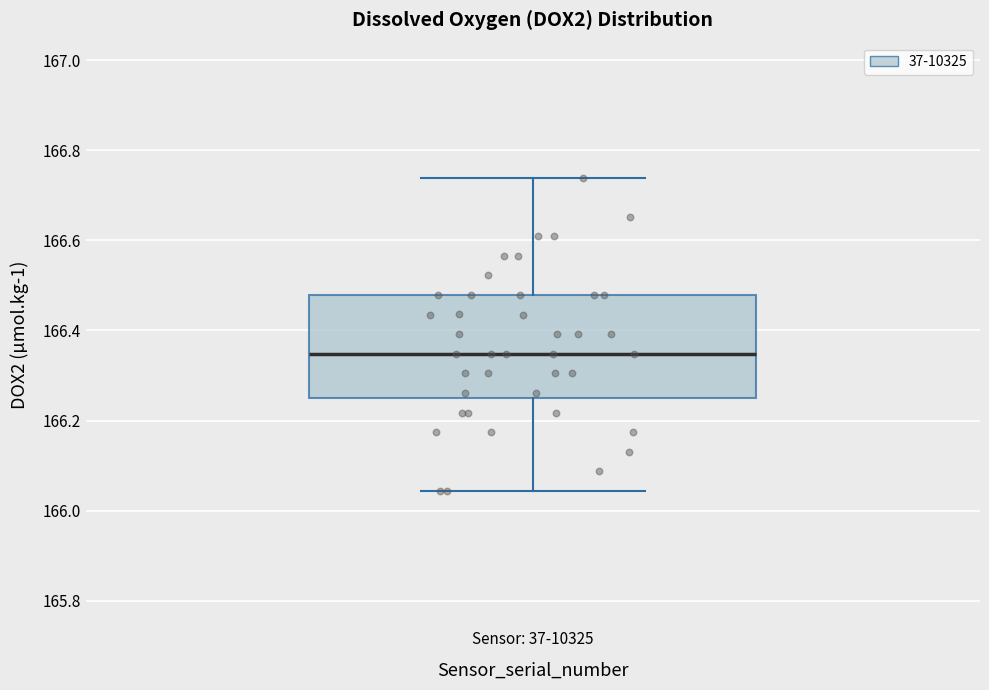

Transcribe this box plot: give where the median line is, the range the box spans, and where the two whiskers end, as read against the y-axis. The values are not printed on the chart, so give them approximately, as read against the axis.

median 166.34, box 166.26 to 166.48, whiskers 166.04 to 166.74